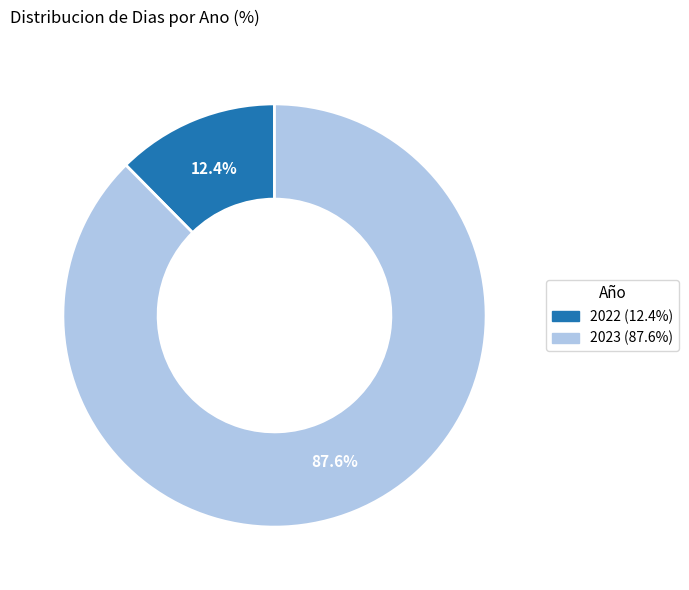

To the nearest percent, what portion does 2023 represent?

88%